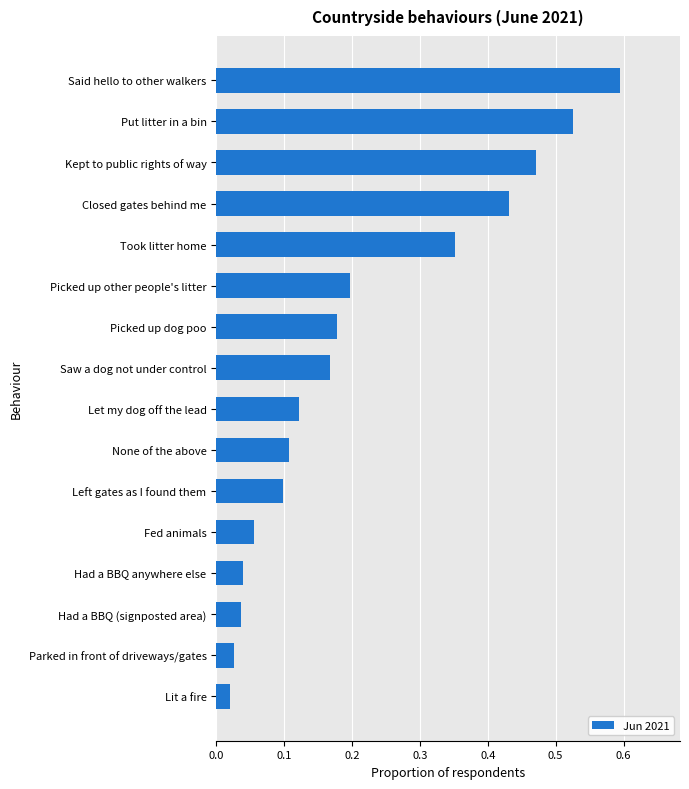

What is the sum of all values?

3.4